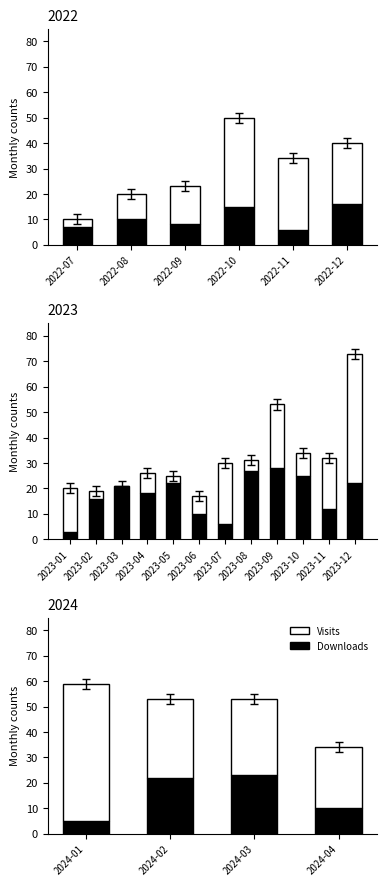

At 2024-02, list the series in order from smallest to largest.

Downloads, Visits